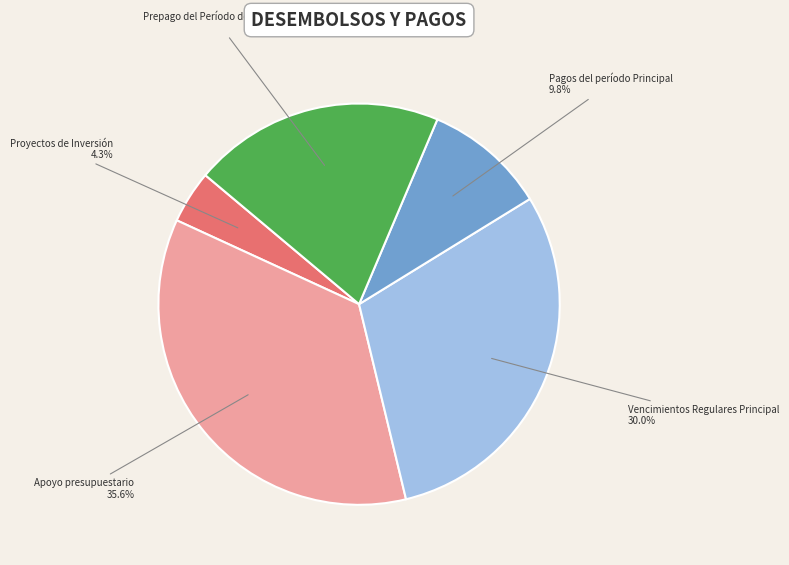

Does any single category account for the majority?

No